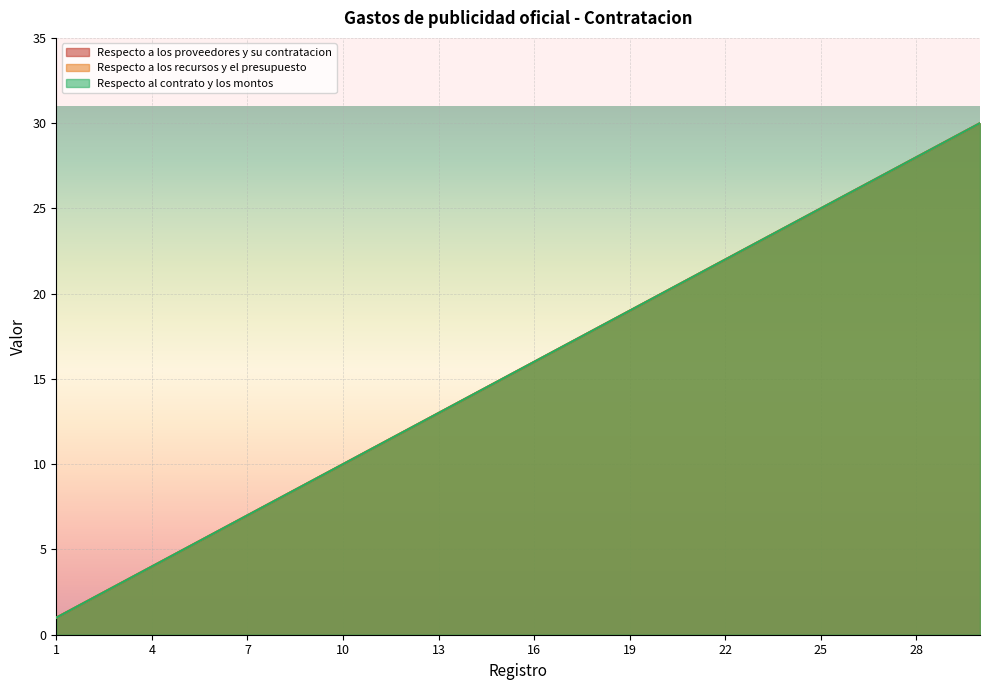

Where does the Respecto a los recursos y el presupuesto series first go above 16?

17